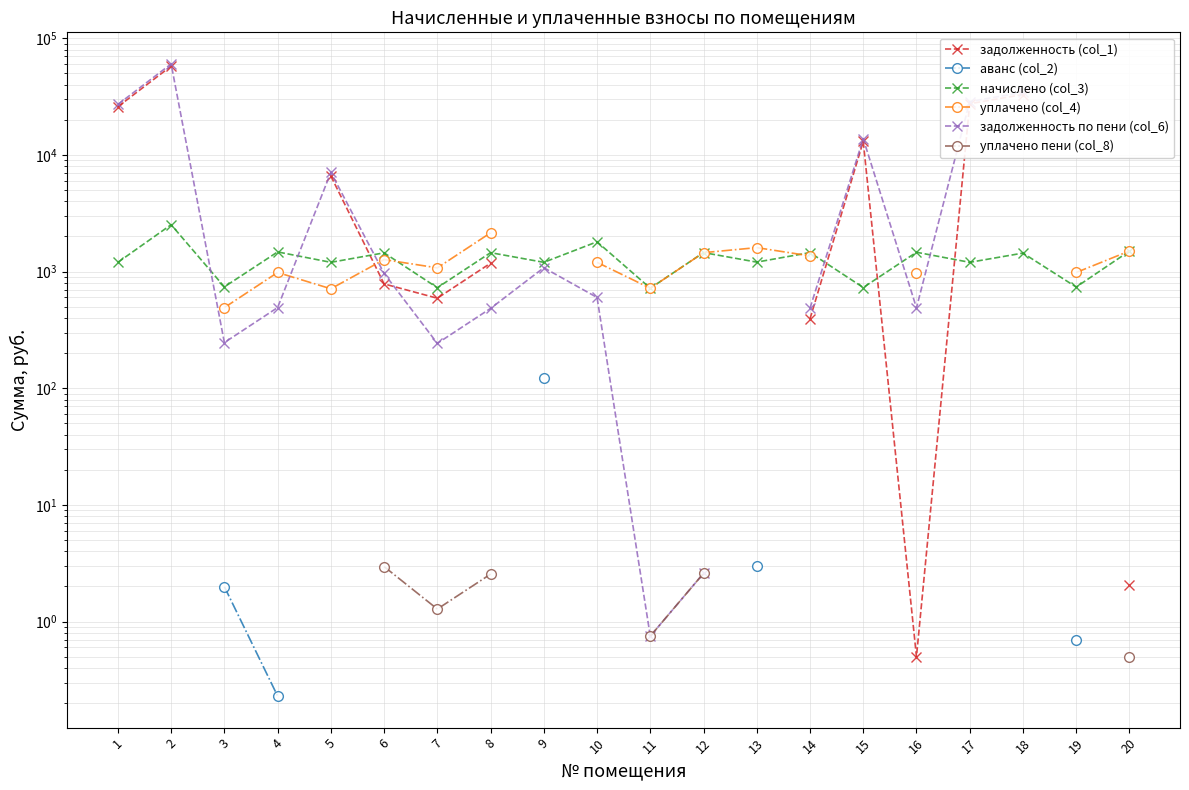

Does the chart have visible grid lines?

Yes